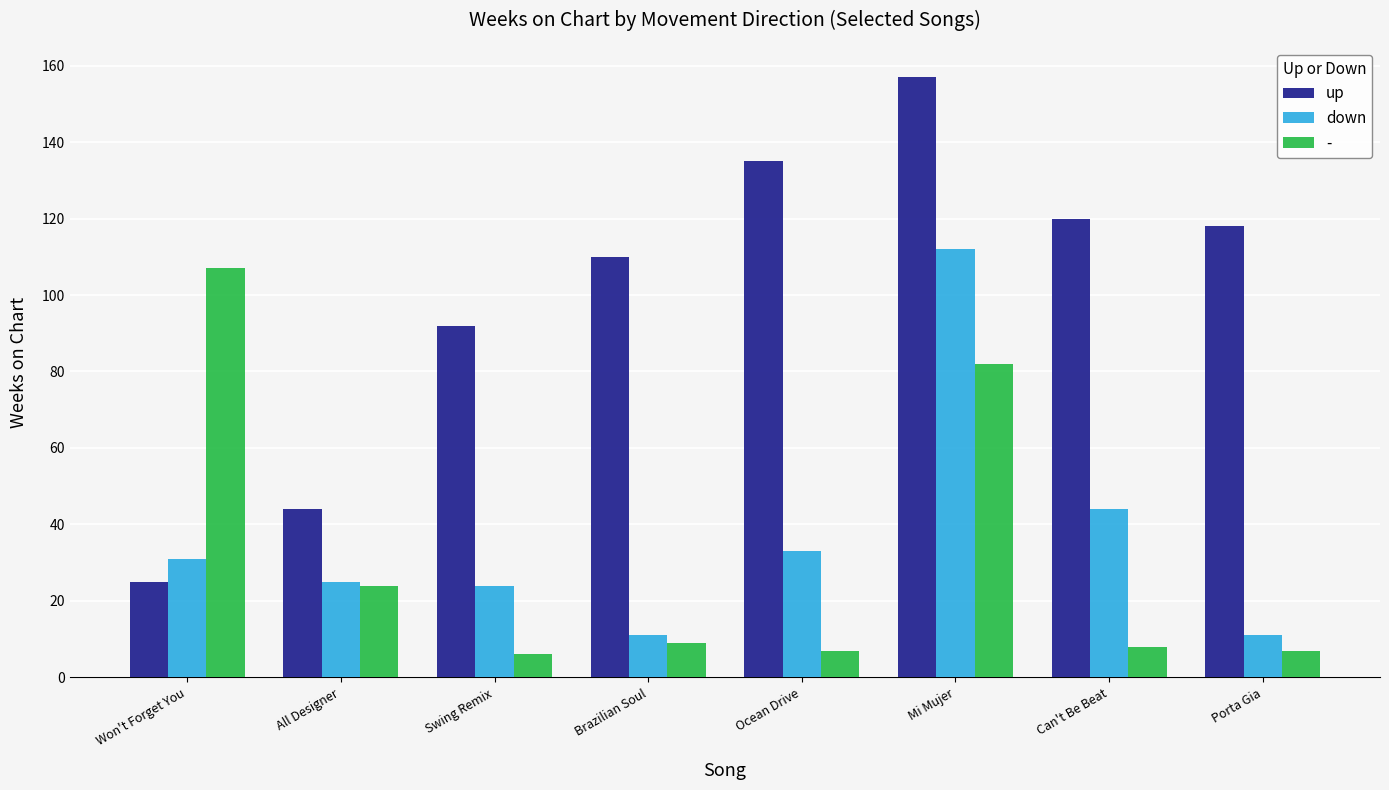

What position from the left is Brazilian Soul?

4